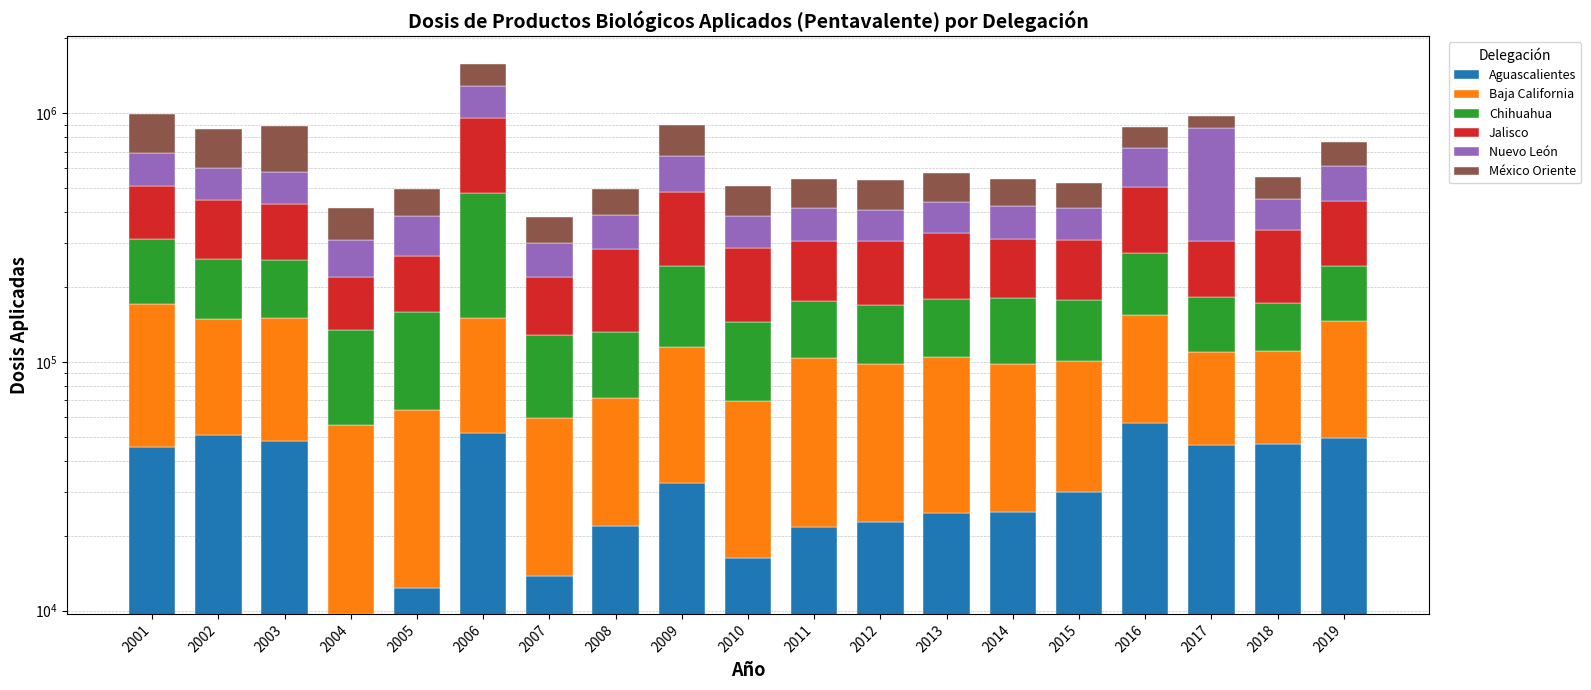

Rank the series at 2003 from lowest to highest value.

Aguascalientes, Baja California, Chihuahua, Nuevo León, Jalisco, México Oriente